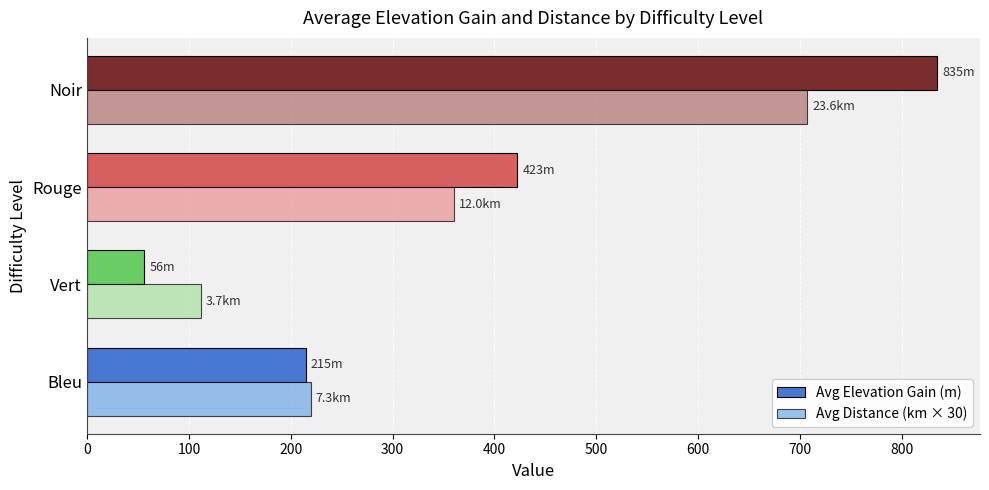

What is the total value across all series at Rouge?

782.9